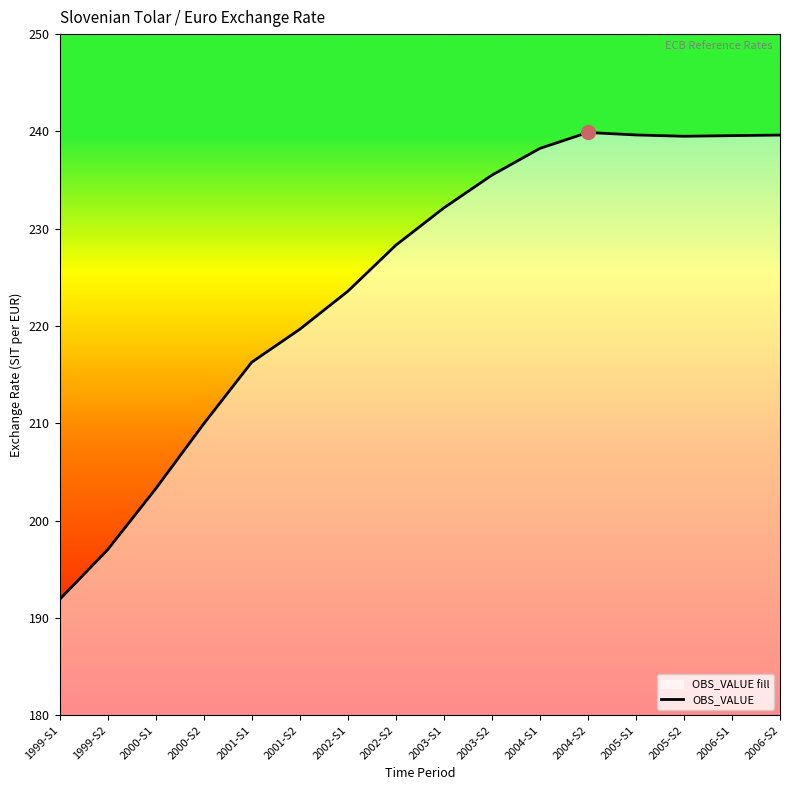

Where is the data nearest to the value 215?

2001-S1